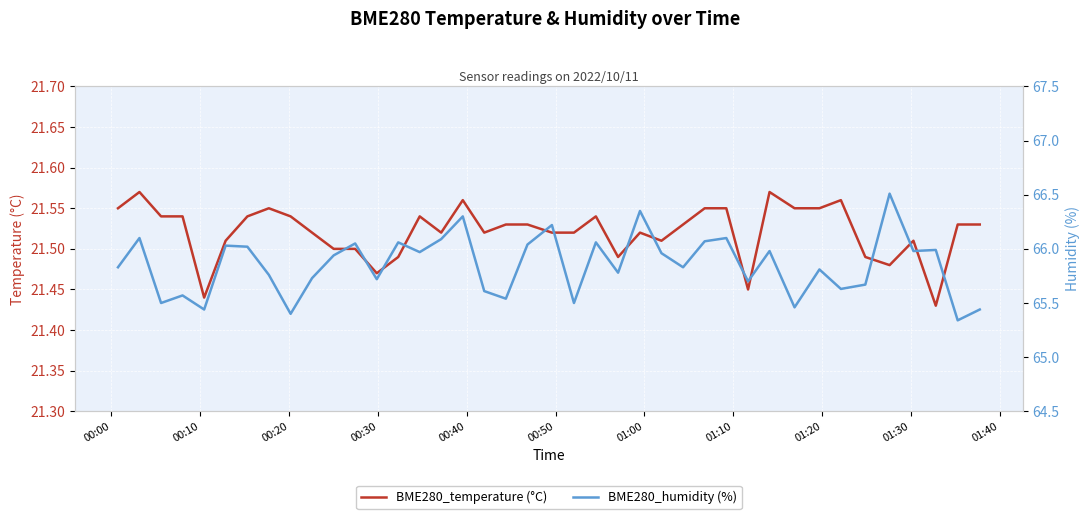

What is the difference between the second highest and minimum values in the BME280_temperature (°C) series?

0.1